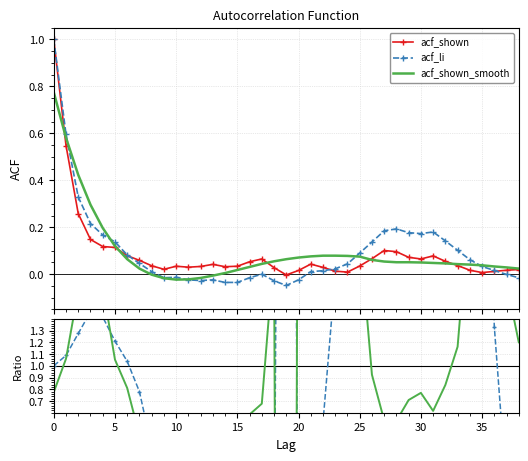

What is the difference between the maximum and minimum values in the acf_li / acf_shown series?

17.5